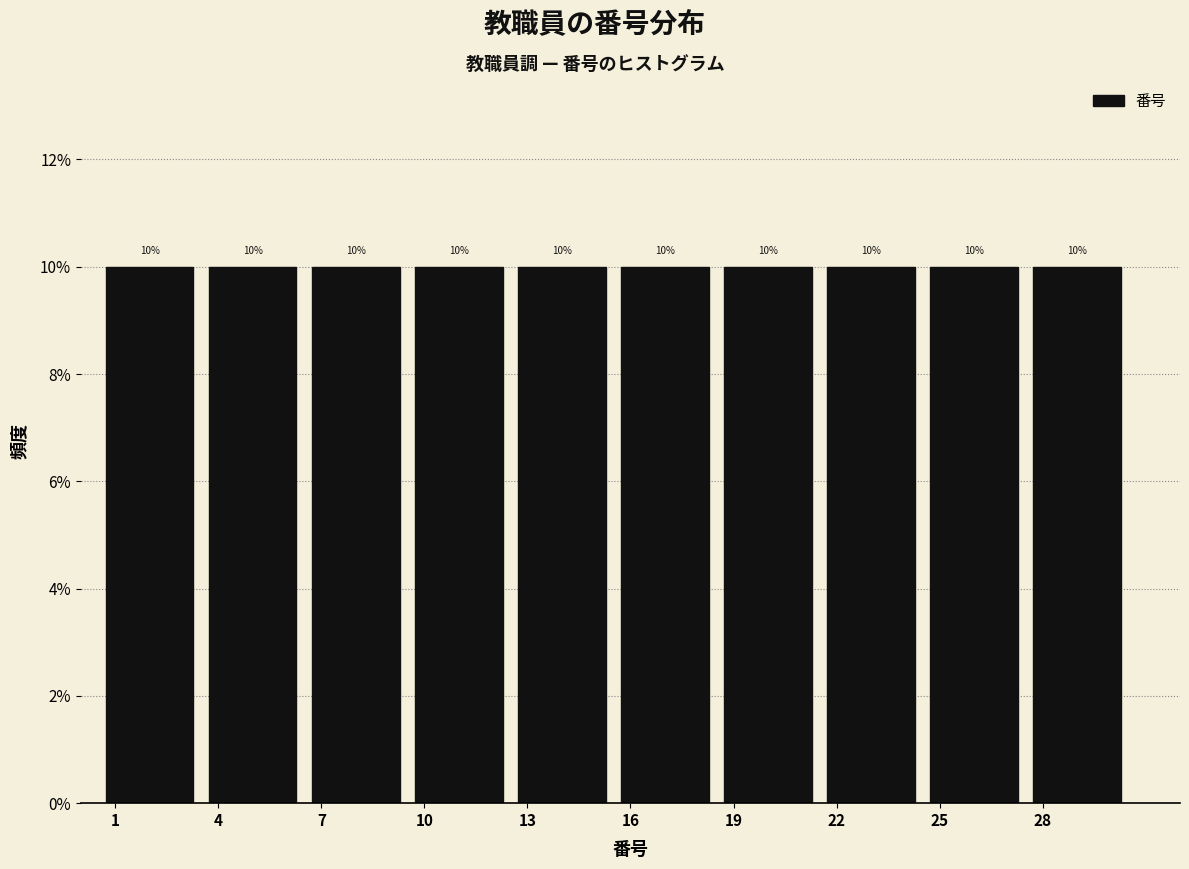

What is the height of the bar covering 6.5 to 9.5 on the x-axis?

10